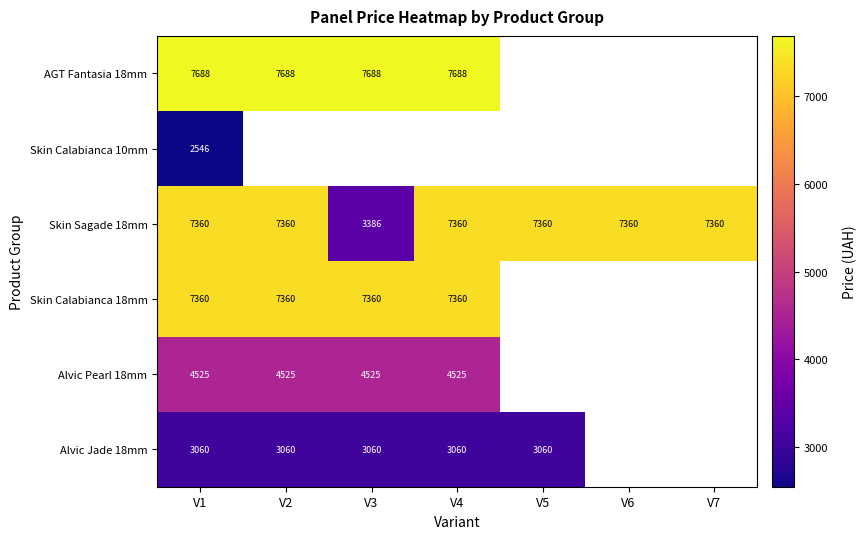

List the labels in order of Skin Sagade 18mm value, smallest first.

V3, V1, V2, V4, V5, V6, V7